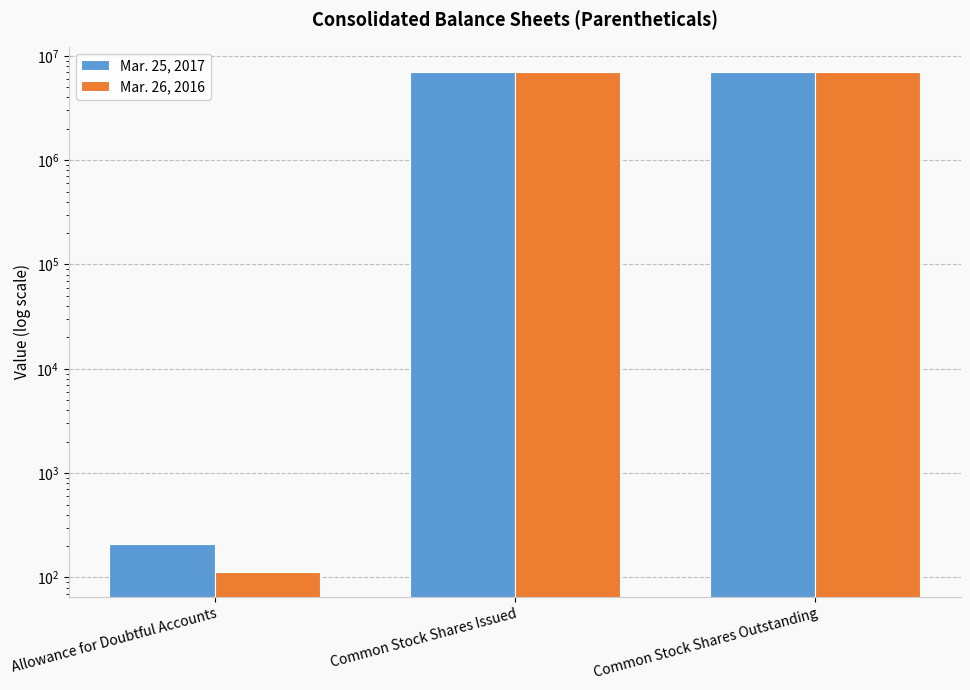

Where is Mar. 26, 2016 nearest to the value 3461835?

Allowance for Doubtful Accounts